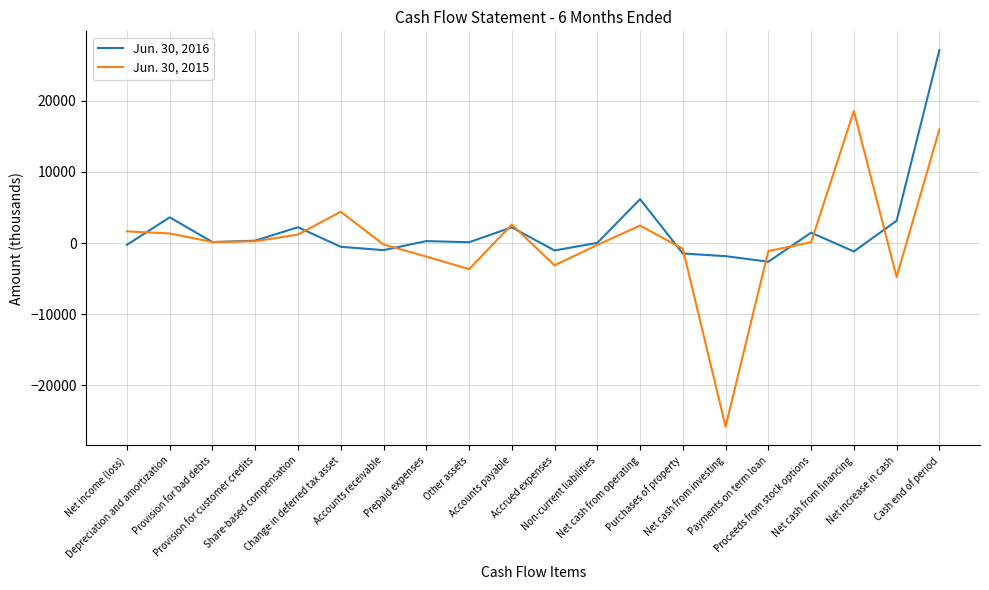

Is this an area chart (filled region under the line)?

No